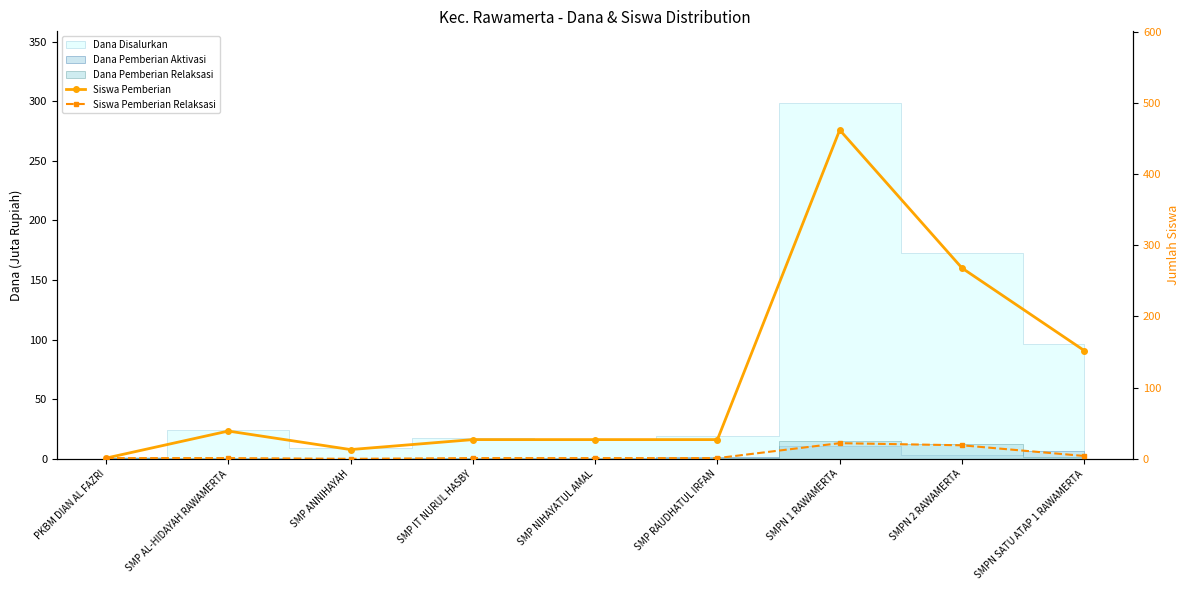

Is it true that Siswa Pemberian Relaksasi equals 1 at SMP RAUDHATUL IRFAN?

True